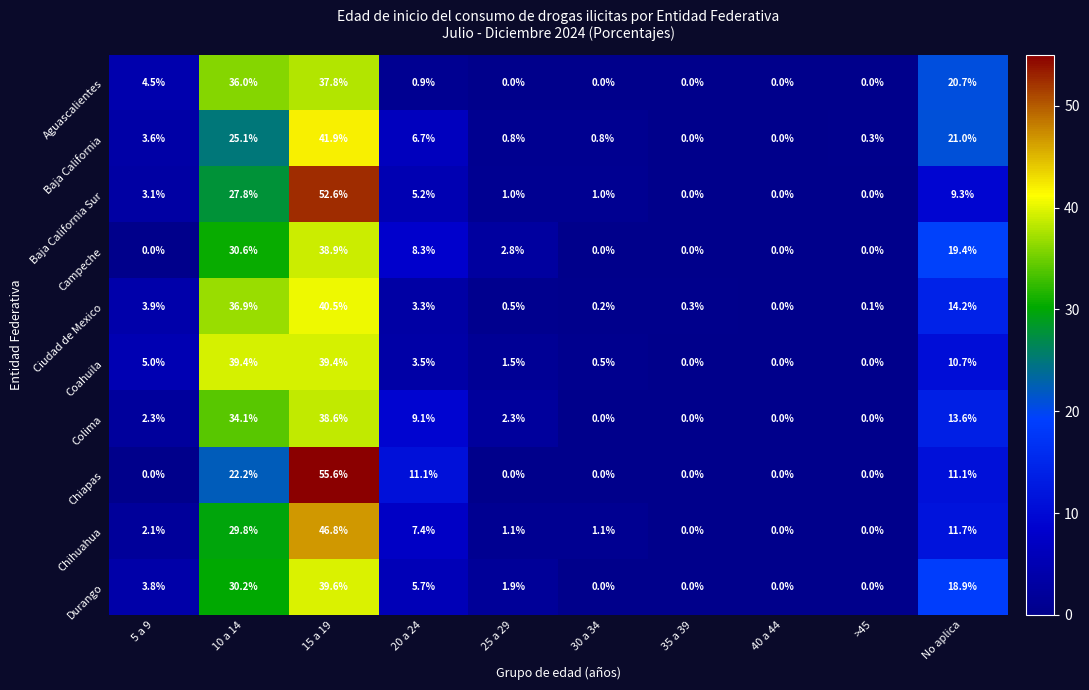

What is the sum of the Baja California Sur values at 35 a 39 and 25 a 29?

1.0